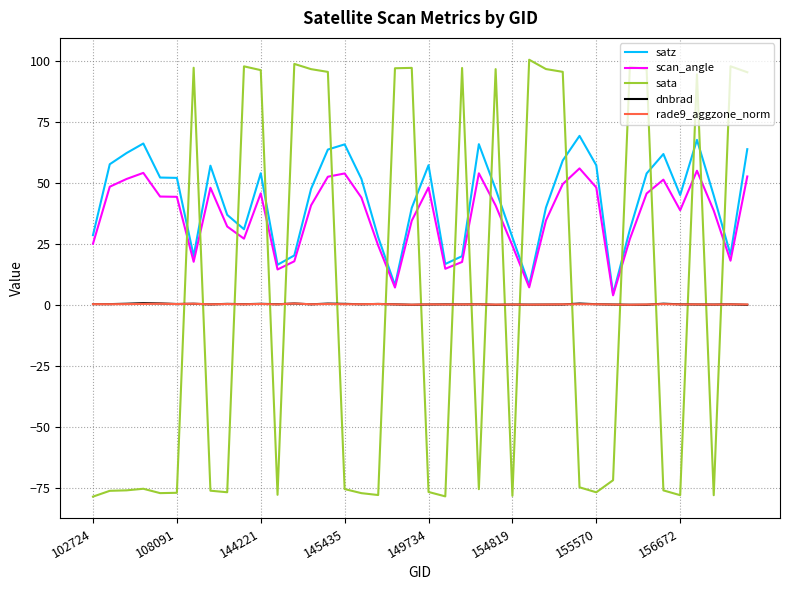

What is the difference between the maximum and second lowest values in the scan_angle series?

48.8